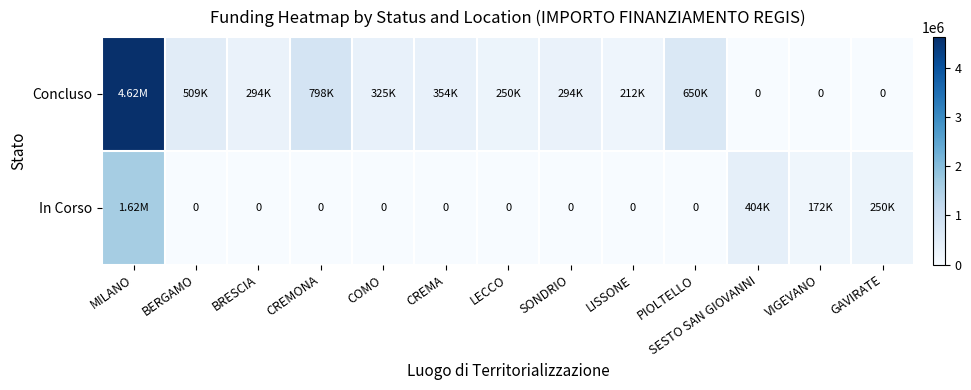

What is the maximum value for Concluso?

4619736.2